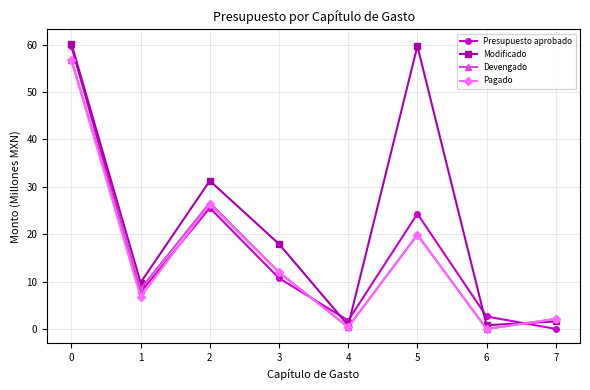

What is the difference between the Presupuesto aprobado values at 0 and 5?

35.3